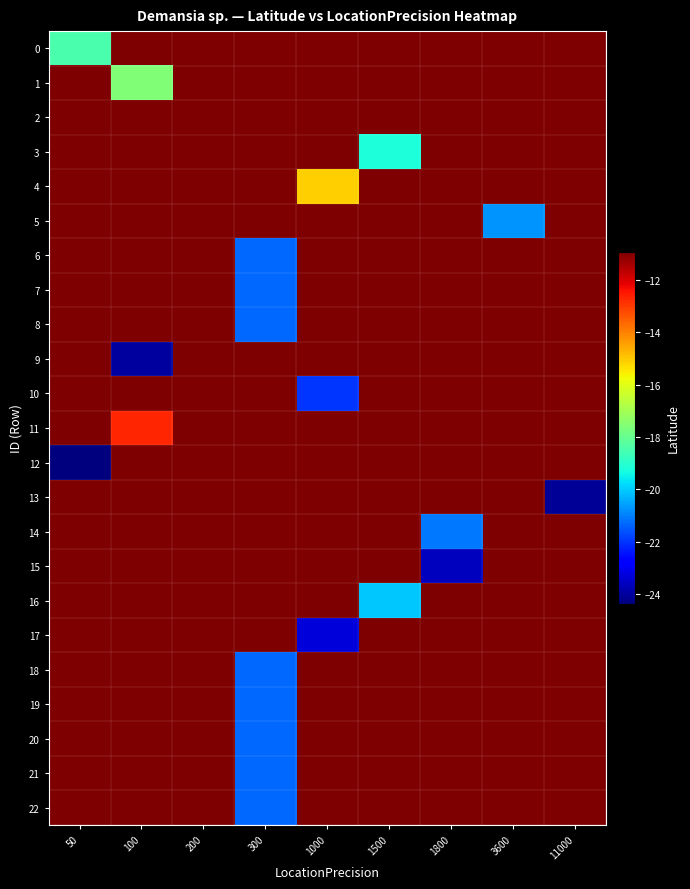

Which category has the highest value across all series?

100